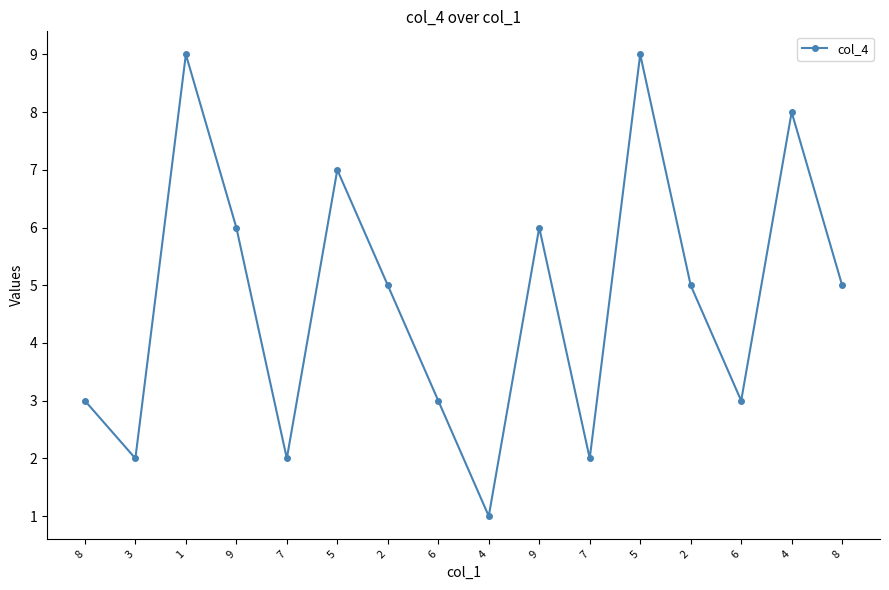

List the labels in order of value, largest first.

1, 5, 4, 5, 9, 9, 2, 2, 8, 8, 6, 6, 3, 7, 7, 4